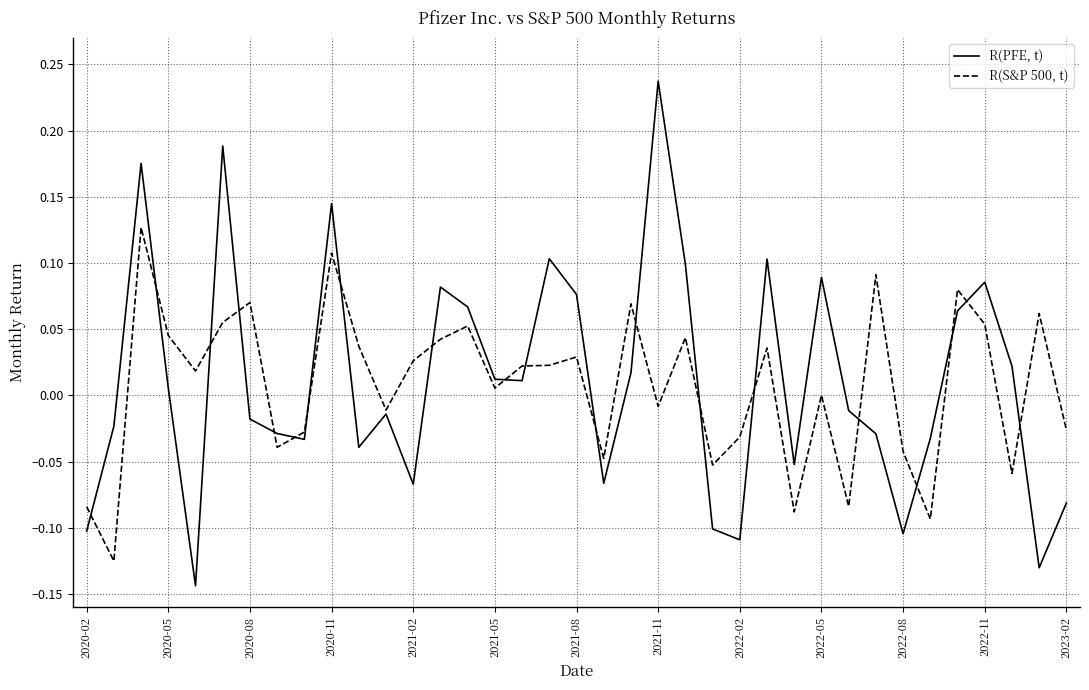

Which series has the widest spread of values?

R(PFE, t)